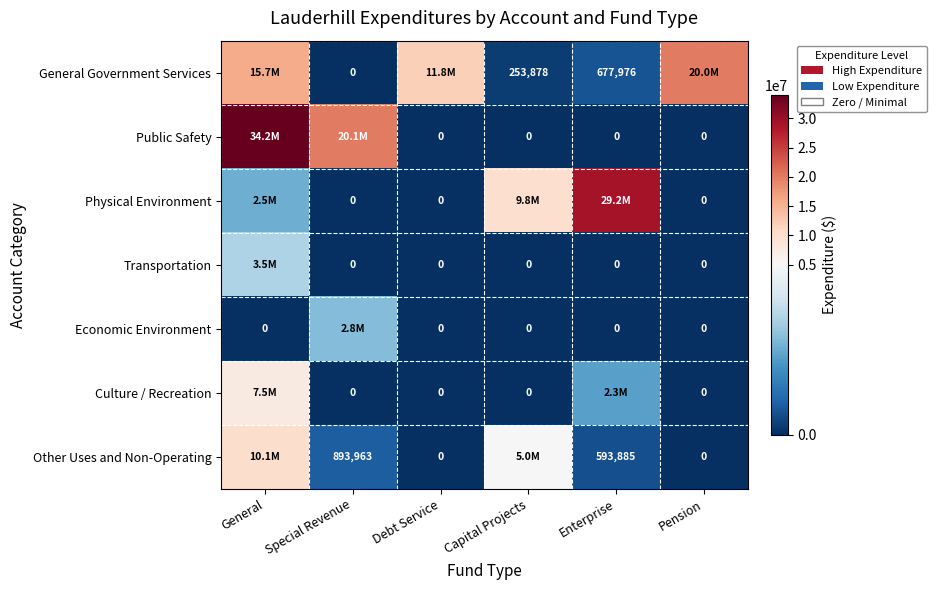

The Other Uses and Non-Operating series shows 226081 at Special Revenue. True or false?

False